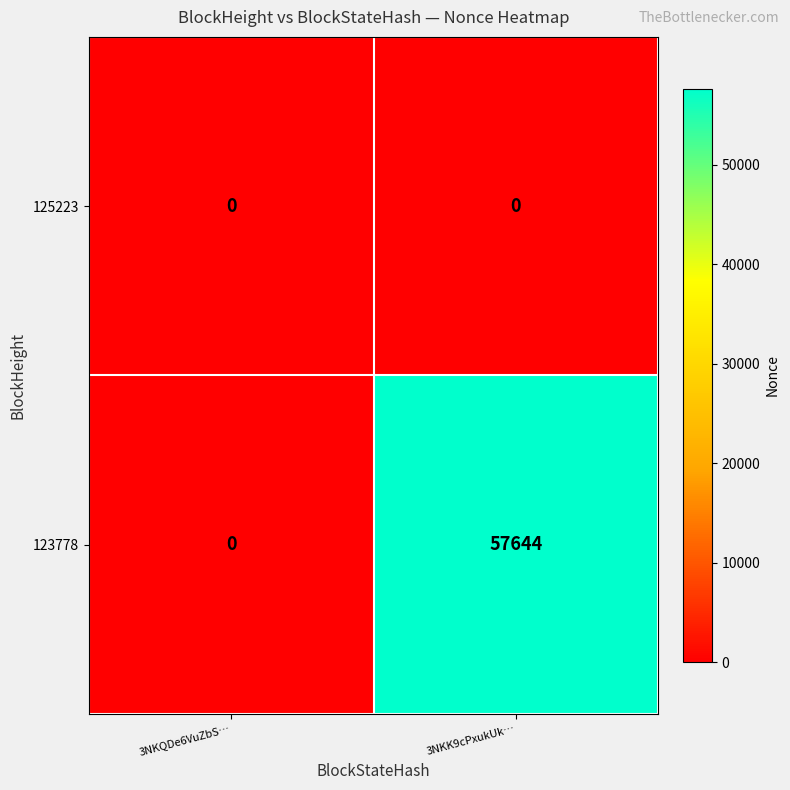

Reading left to right, what are all the values shown in this chart?

125223: 0	0
123778: 0	57644